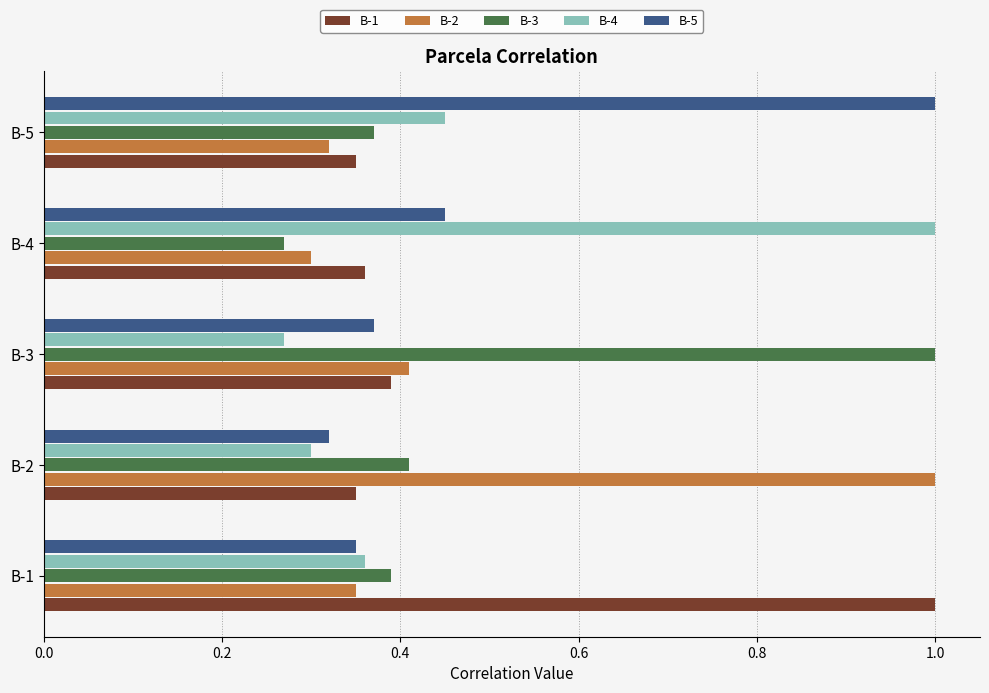

What is the sum of all B-5 values?

2.5